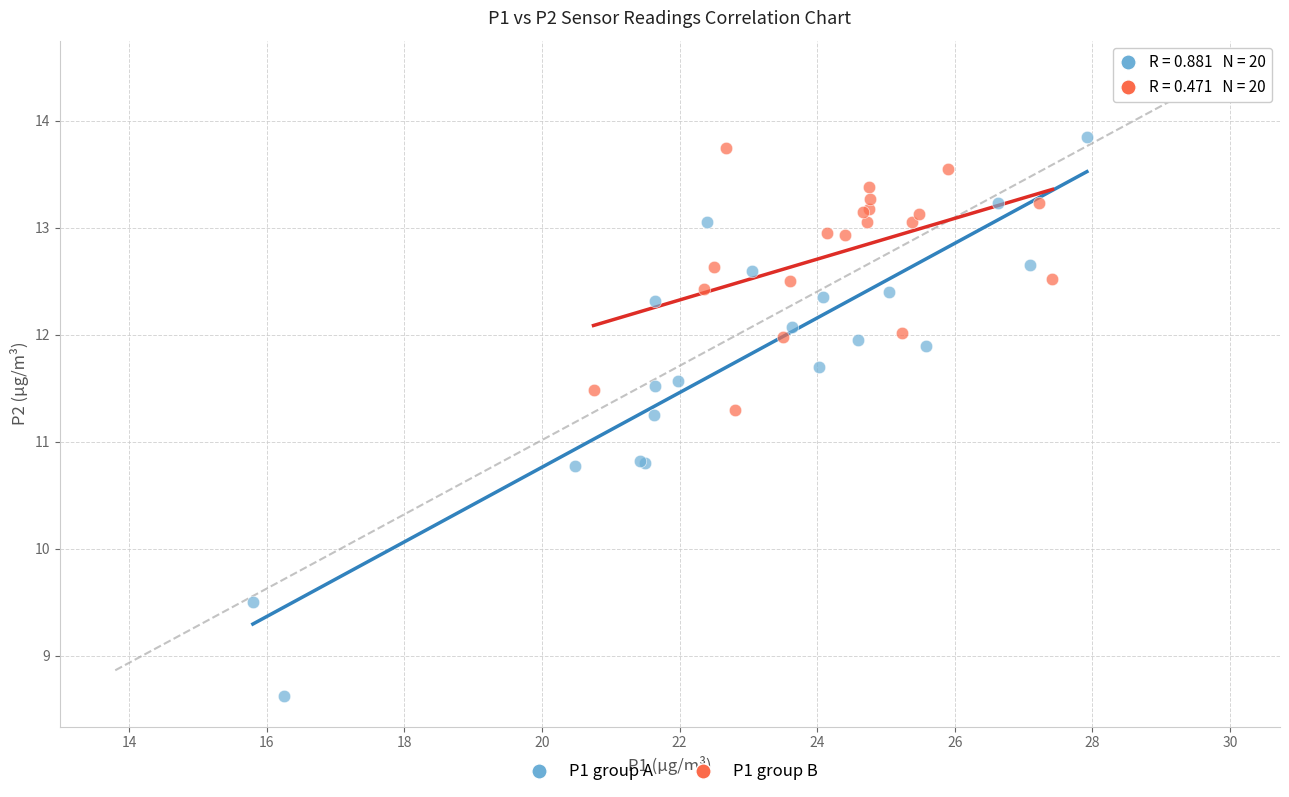

What are all the series names shown in the legend?

P1 group A, P1 group B